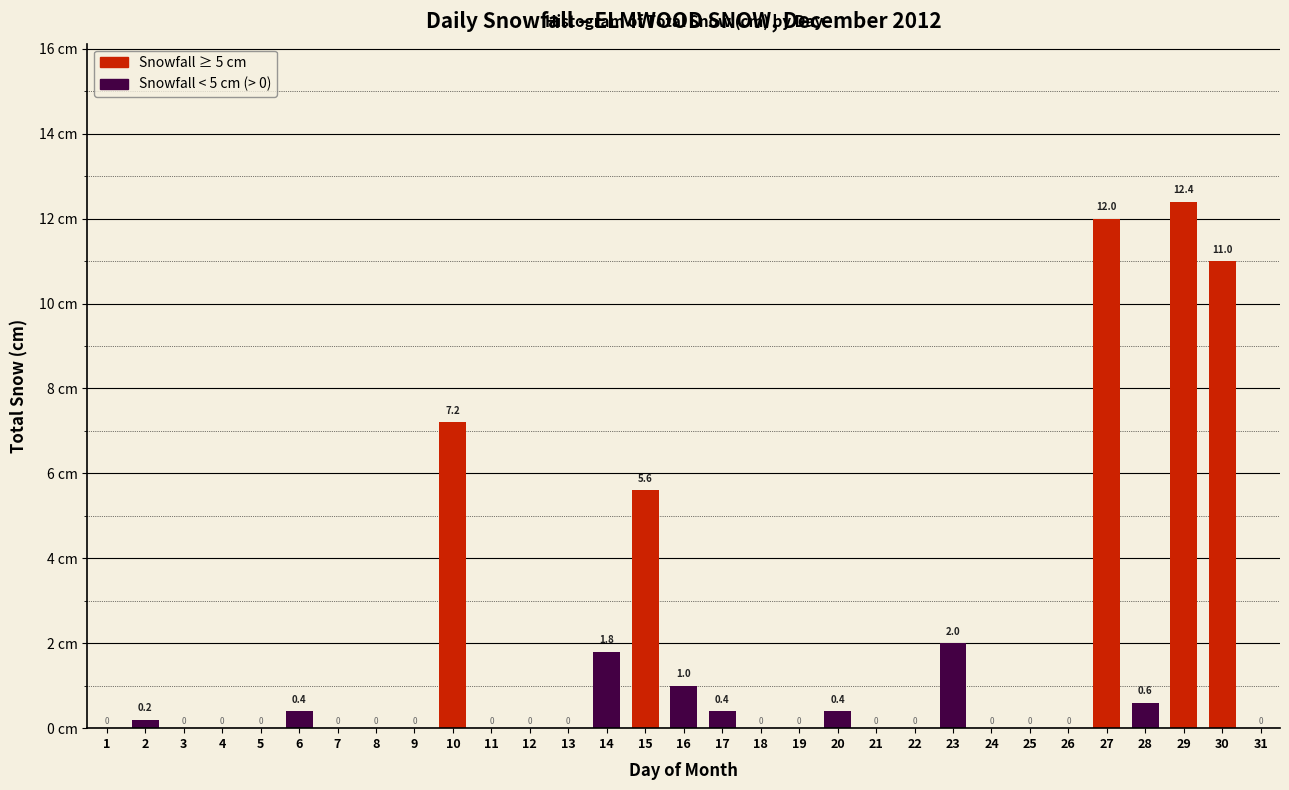

Reading left to right, what are all the values shown in this chart?

1=0.0	2=0.2	3=0.0	4=0.0	5=0.0	6=0.4	7=0.0	8=0.0	9=0.0	10=7.2	11=0.0	12=0.0	13=0.0	14=1.8	15=5.6	16=1.0	17=0.4	18=0.0	19=0.0	20=0.4	21=0.0	22=0.0	23=2.0	24=0.0	25=0.0	26=0.0	27=12.0	28=0.6	29=12.4	30=11.0	31=0.0